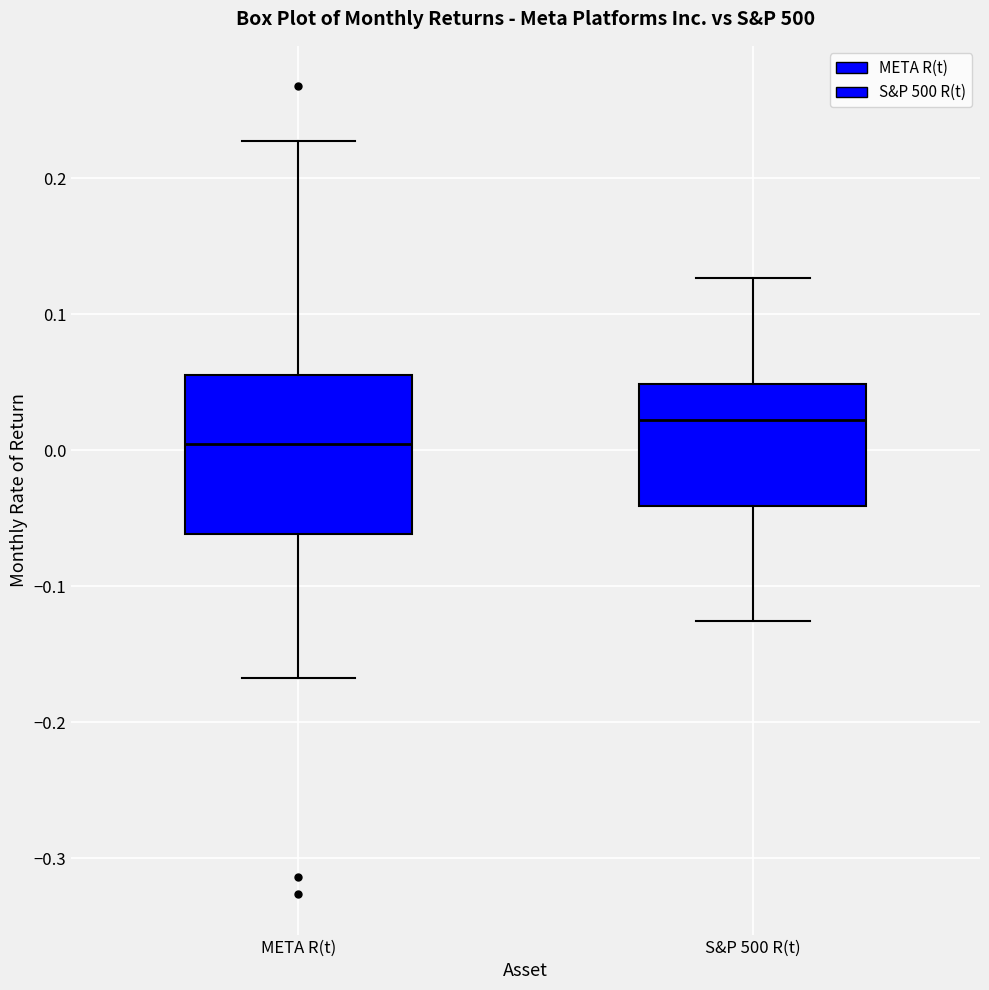

Reading left to right, transcribe this box plot: for each box, give where its median line is, the range the box spans, and where its two whiskers end, as read against the y-axis. The values are not printed on the chart, so give them approximately, as read against the axis.

META R(t): median 0.00, box -0.06 to 0.06, whiskers -0.17 to 0.23
S&P 500 R(t): median 0.02, box -0.04 to 0.05, whiskers -0.13 to 0.13